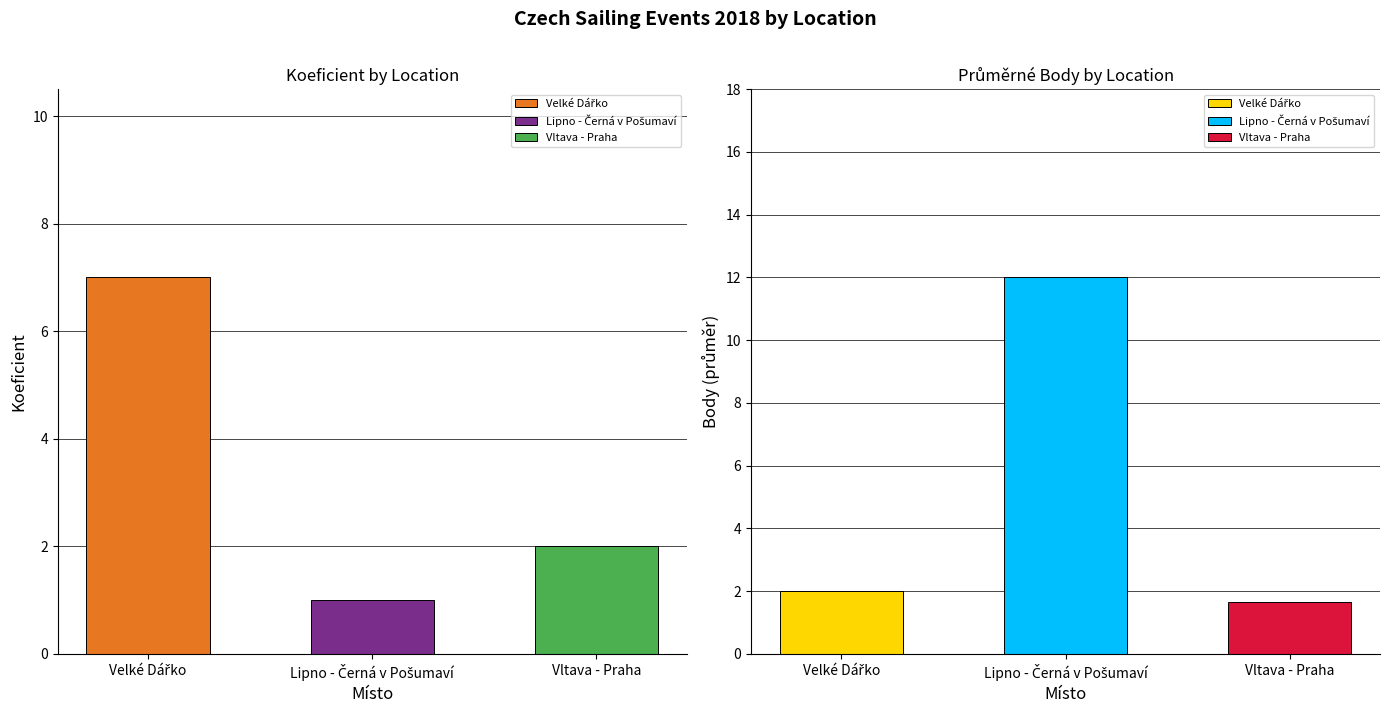

Which series changed the most between Lipno - Černá v Pošumaví and Vltava - Praha?

Body (Avg)